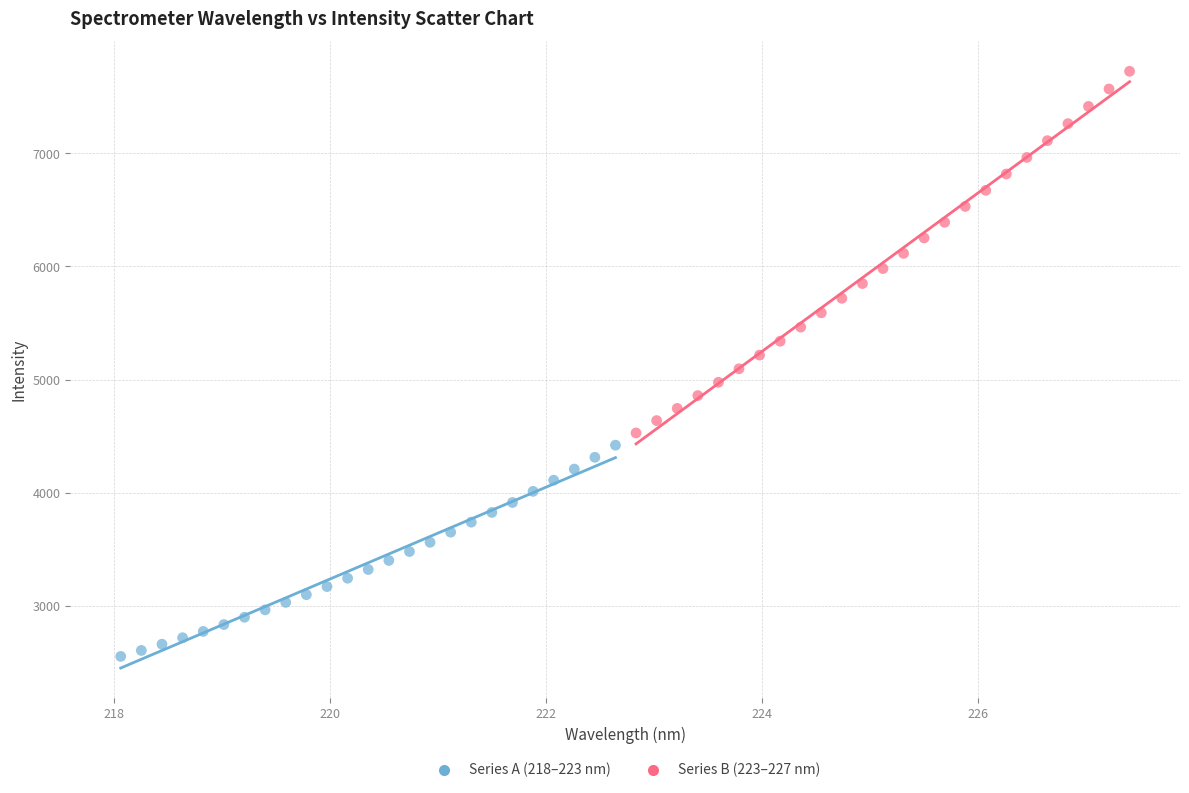

Which series reaches the maximum Y coordinate?

Series B (223–227 nm)